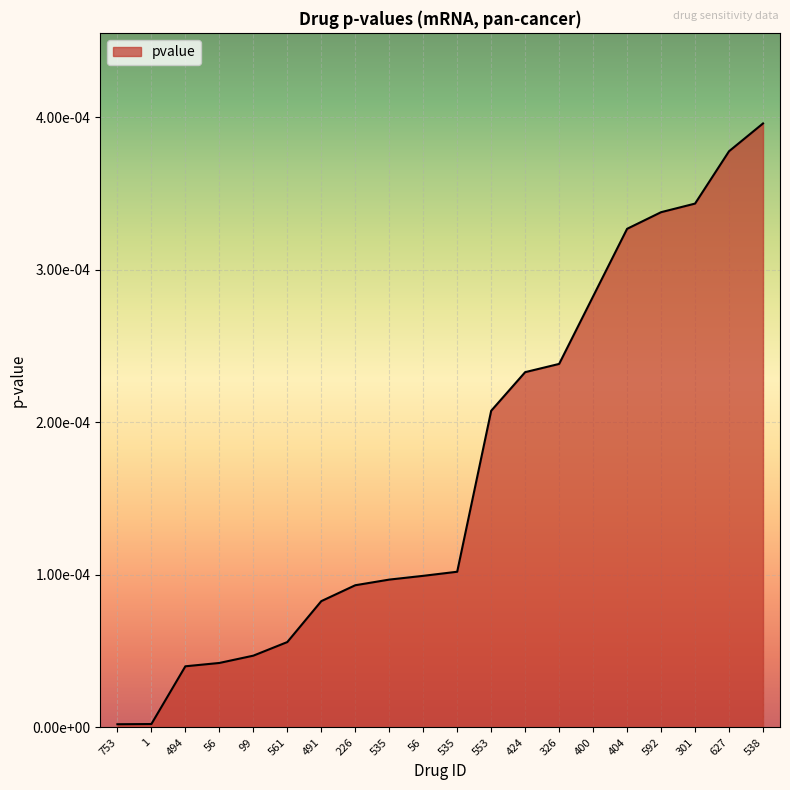

Is it true that the value at 553 is 0.0?

True